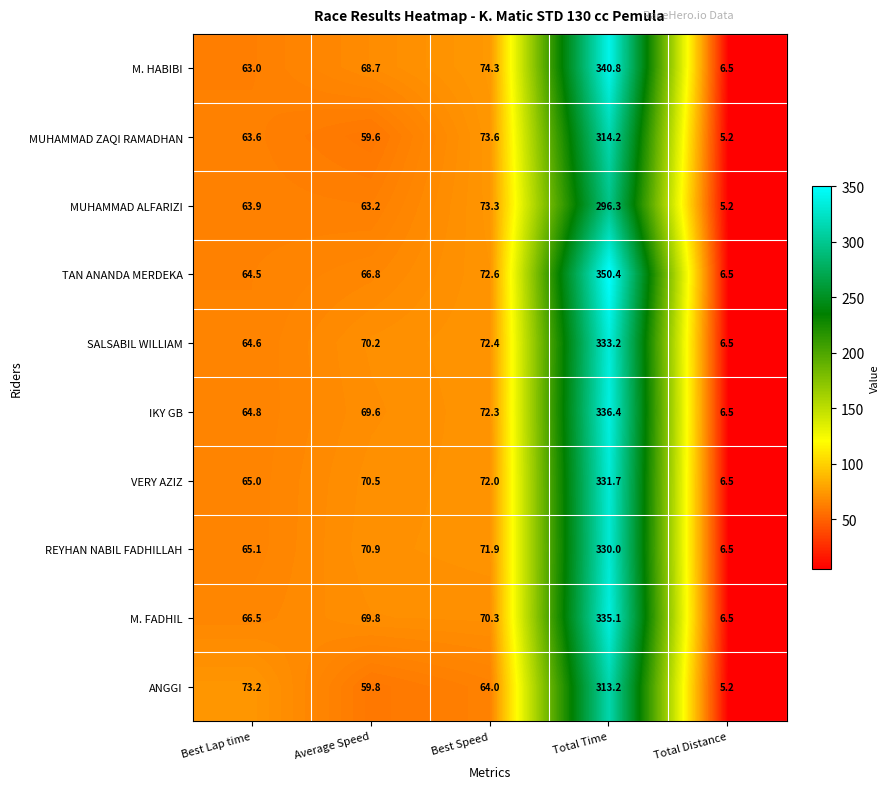

At which label does MUHAMMAD ZAQI RAMADHAN first exceed 63?

Best Lap time